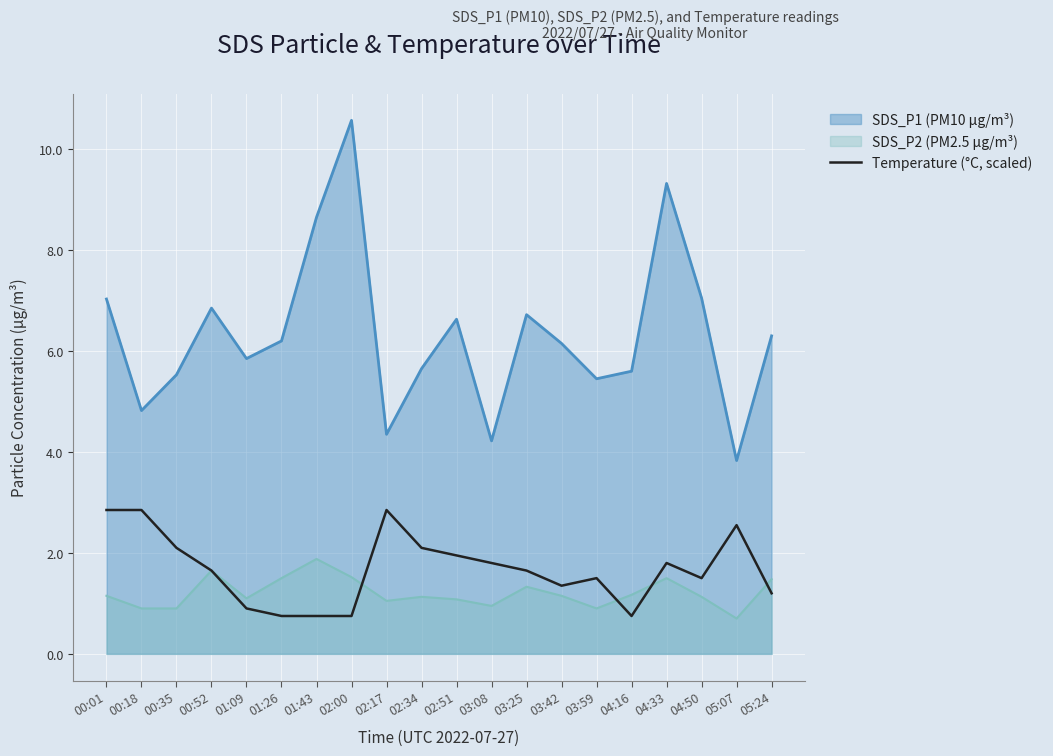

True or false: Temperature (°C, scaled) and SDS_P1 (PM10 µg/m³) cross at least once.

False